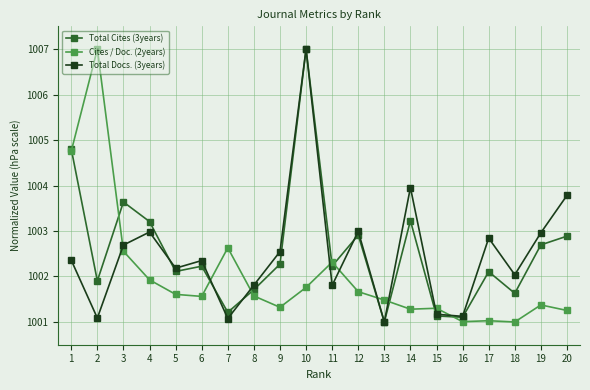

True or false: Total Docs. (3years) and Cites / Doc. (2years) cross at least once.

True